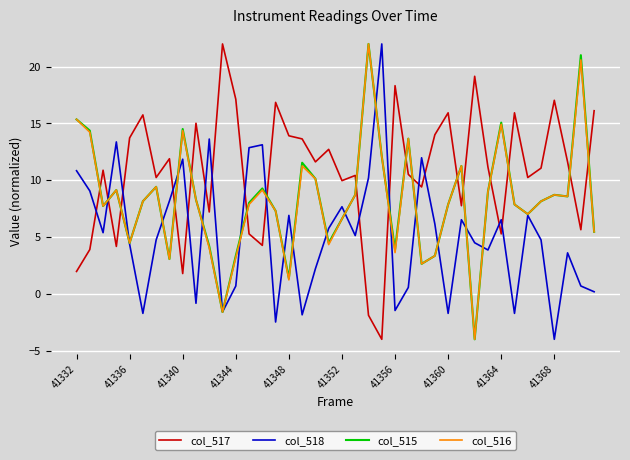

What is the maximum value shown in the chart?

22.0